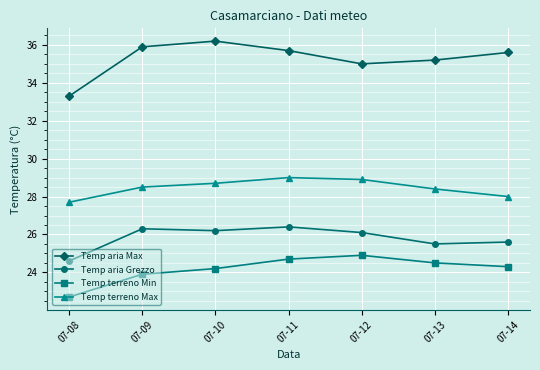

At which category is the sum across all series the highest?

07-11